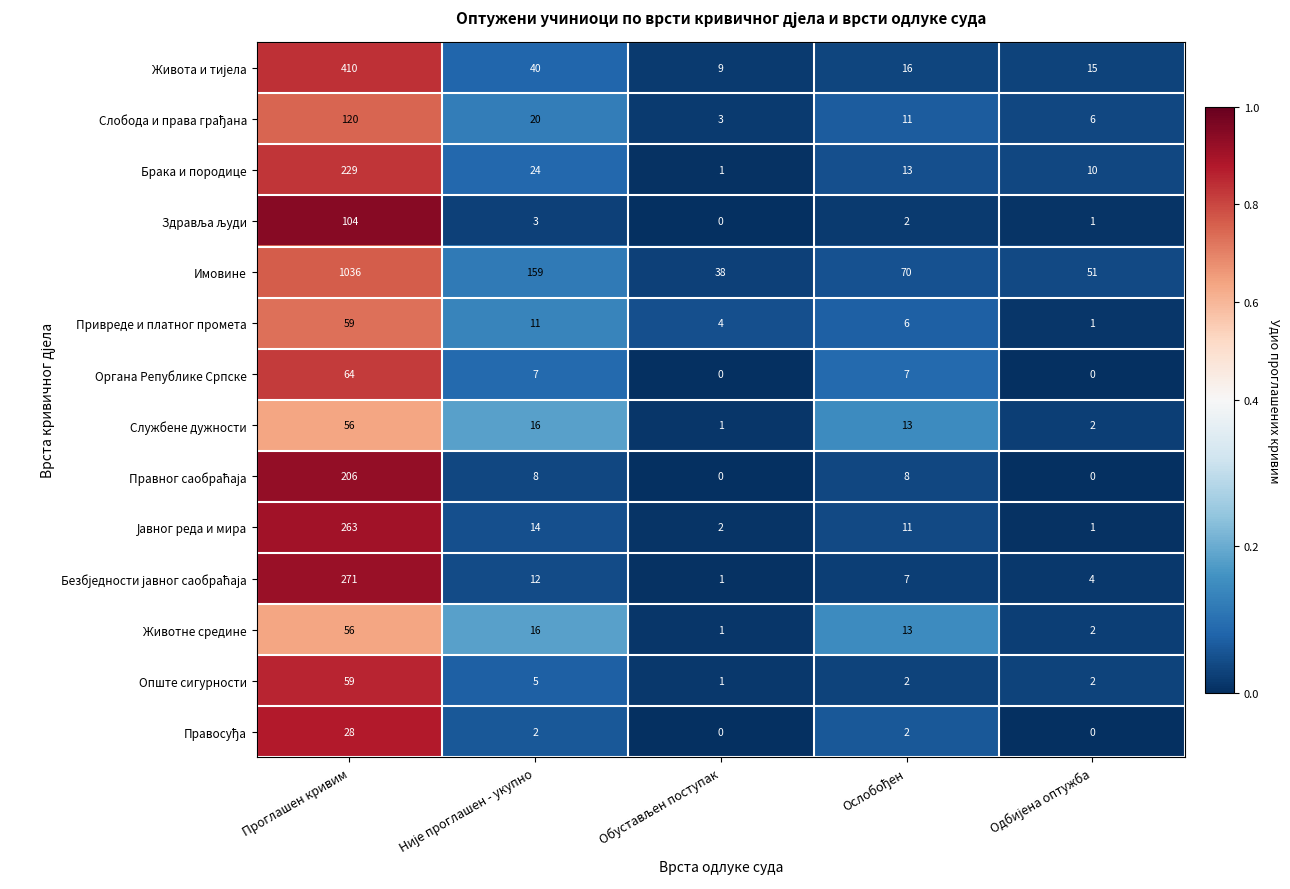

What is the sum of all Опште сигурности values?

69